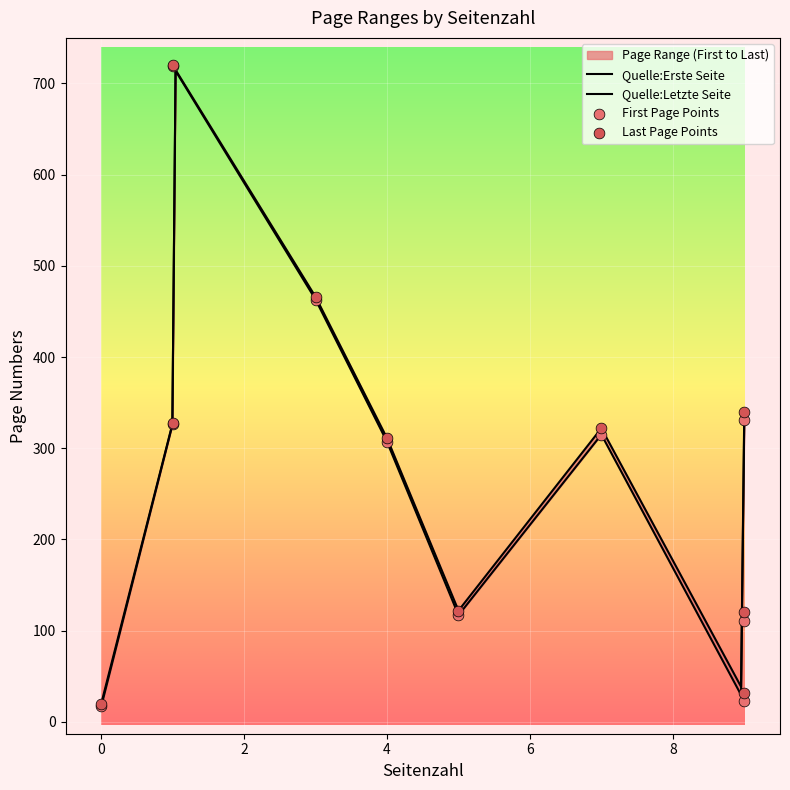

Which series has the largest total across all categories?

Quelle:Letzte Seite